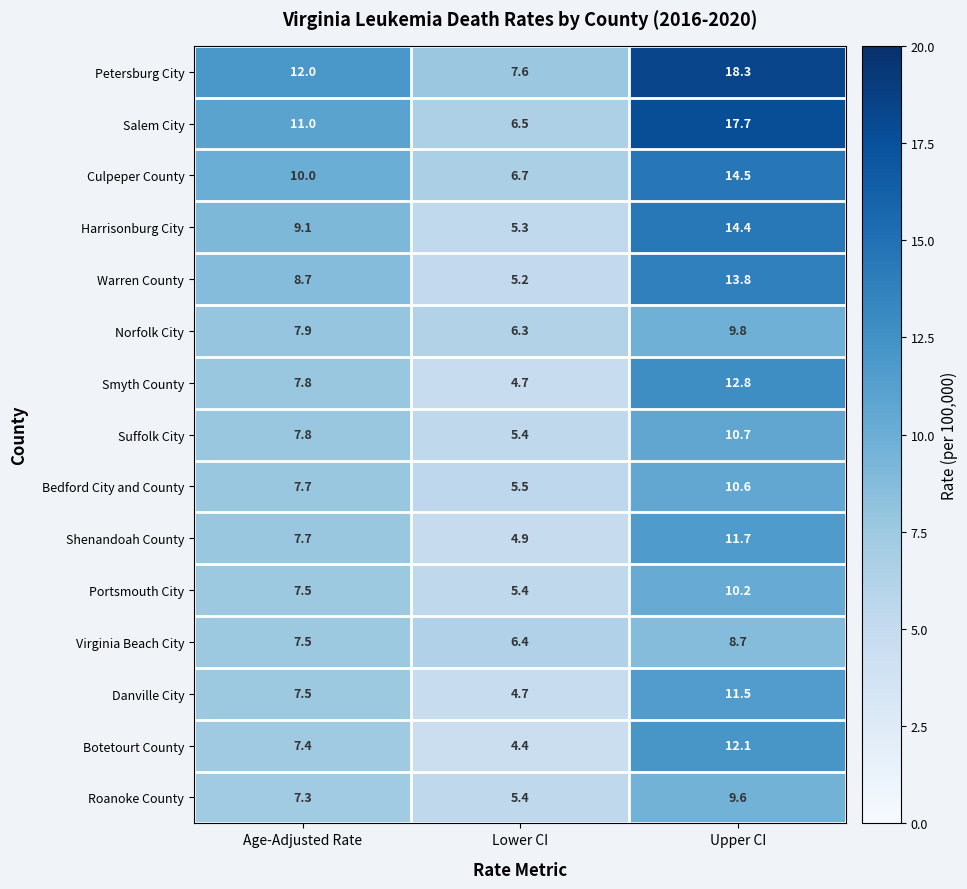

What is the total value across all series at Lower CI?

84.4